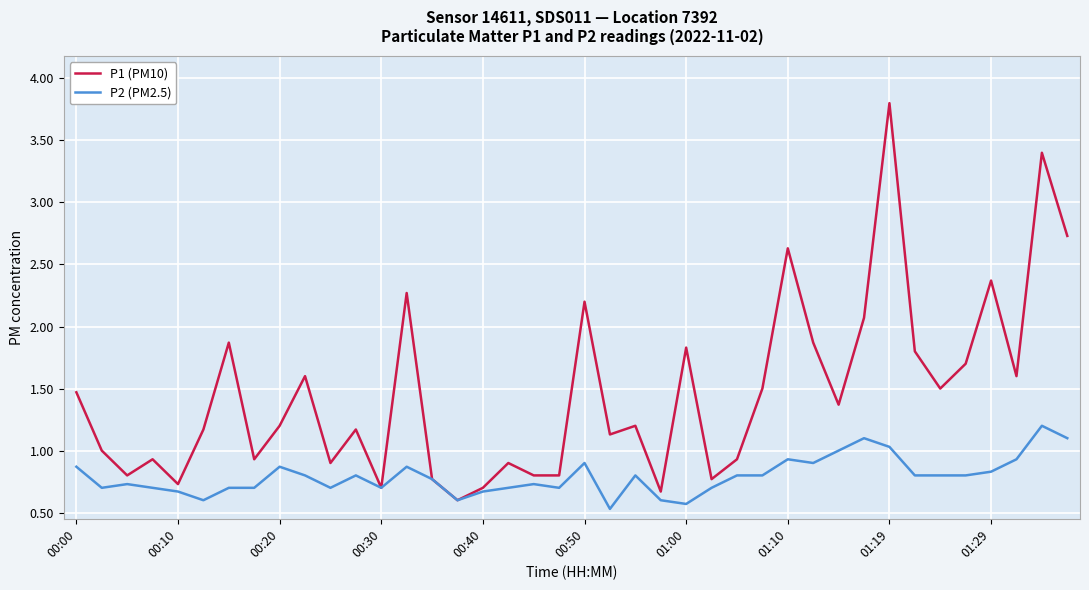

What is the maximum value shown in the chart?

3.8